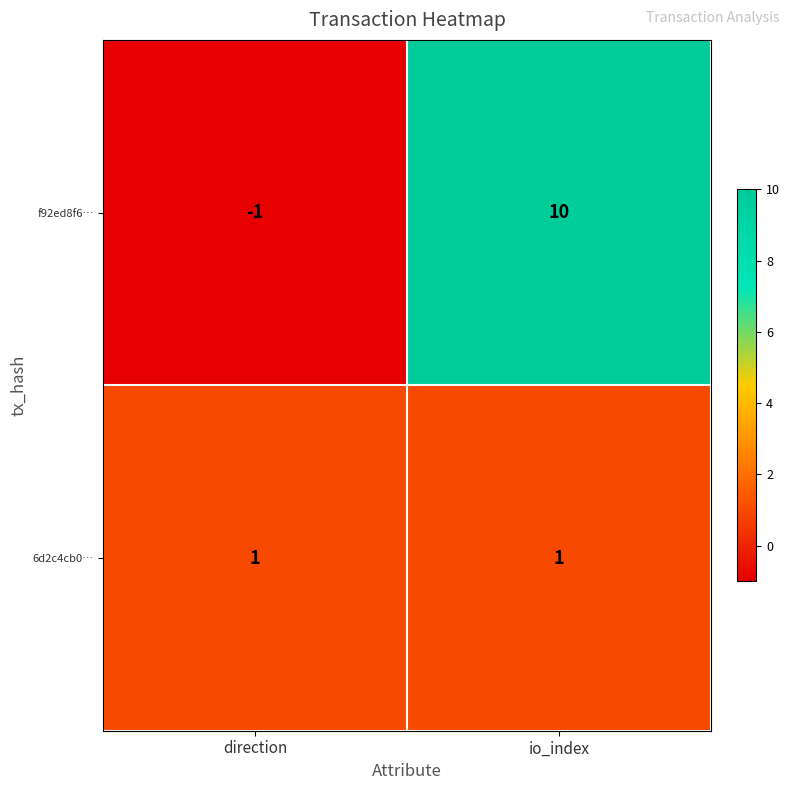

Read the f92ed8f6… value at io_index.

10